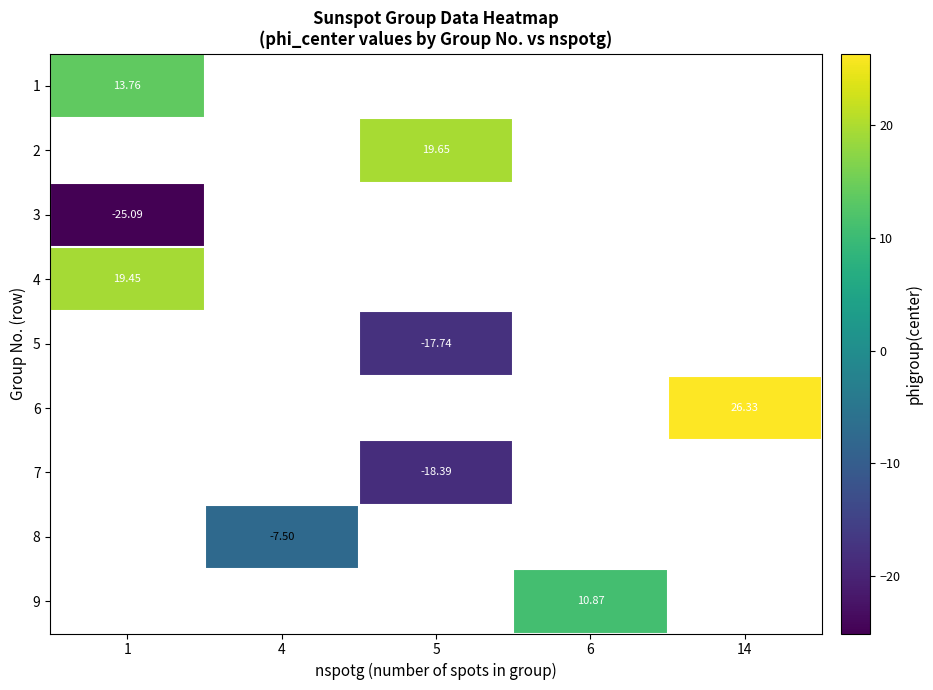

Count the number of data series in this chart.

9